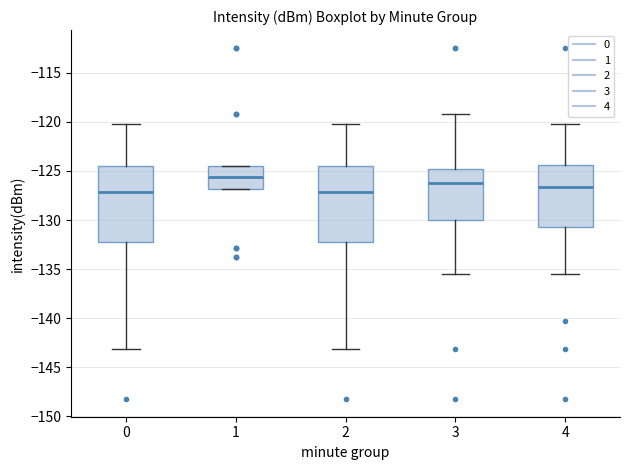

Where is the lower edge of the box at x = 2 on the y-axis? The values are not printed on the chart, so give them approximately, as read against the axis.

-132.0